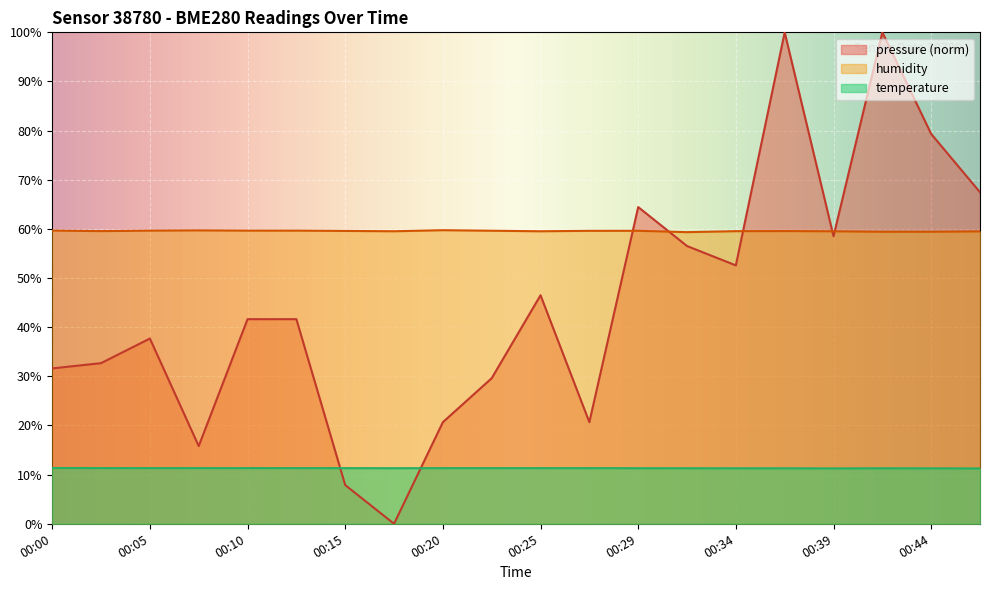

What is the difference between the humidity values at 00:20 and 00:05?

0.1